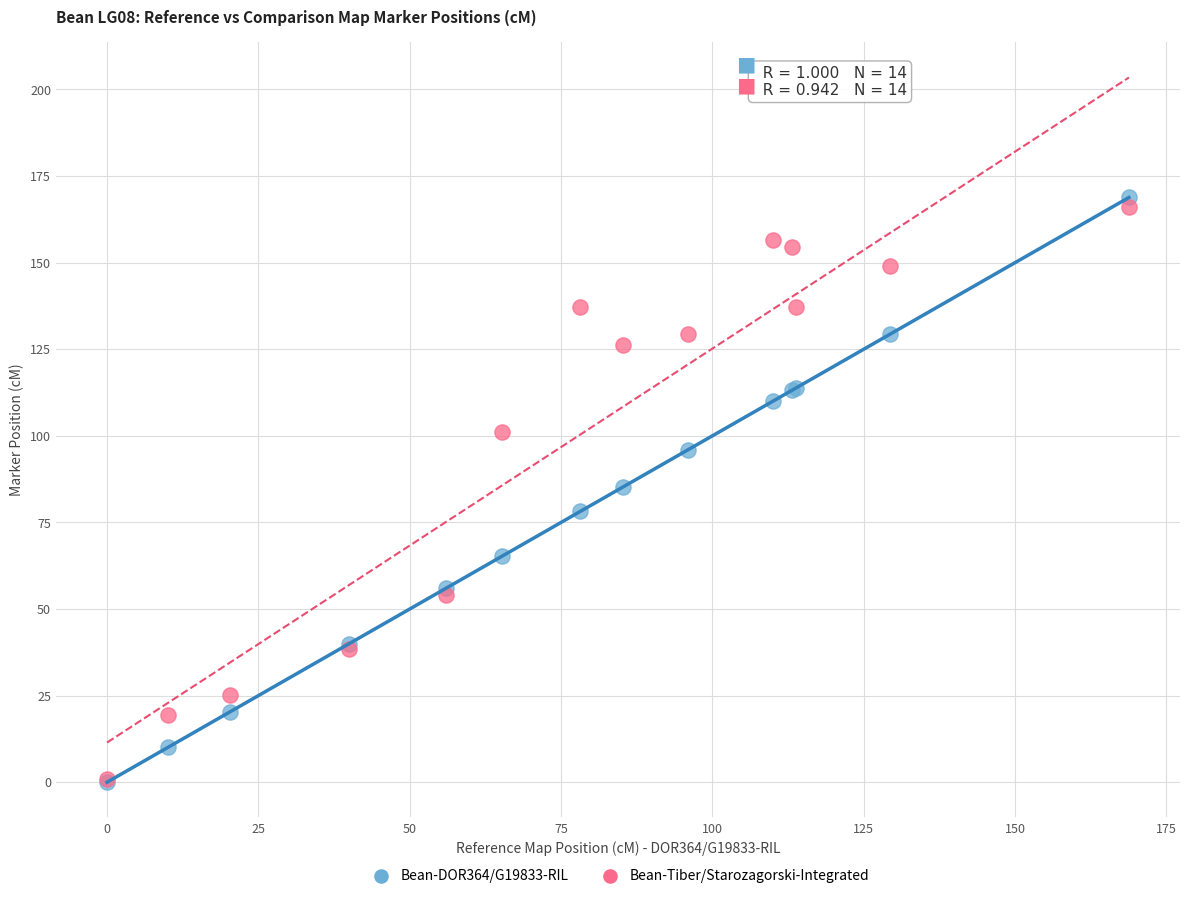

In the Bean-Tiber/Starozagorski-Integrated series, what Y value is closest to 83?

101.0